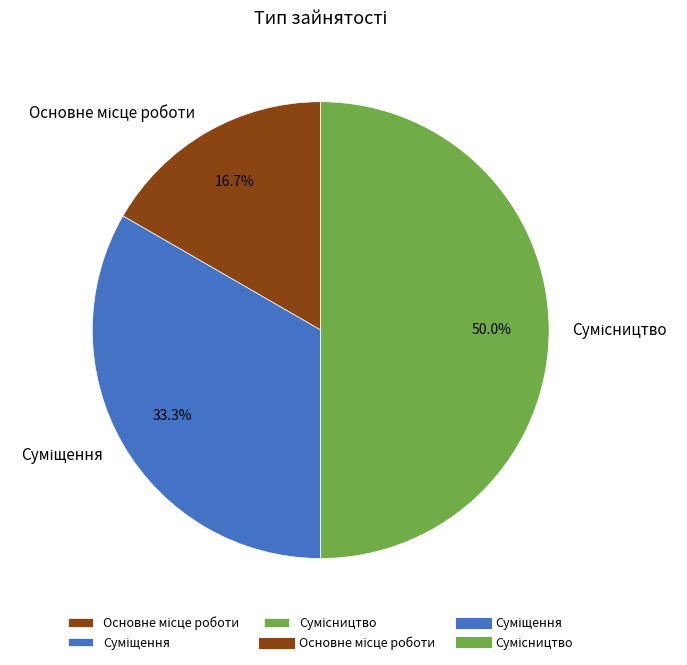

Count the number of slices in the pie.

3